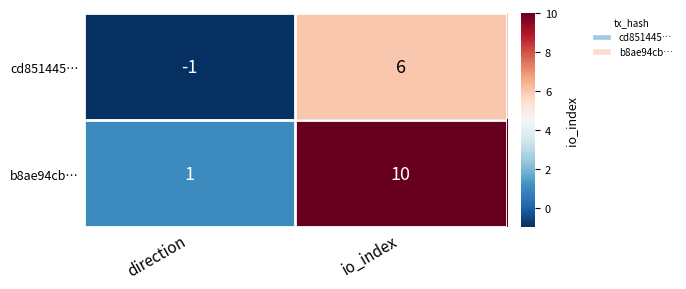

Reading left to right, what are all the values shown in this chart?

cd851445…: direction=-1	io_index=6
b8ae94cb…: direction=1	io_index=10